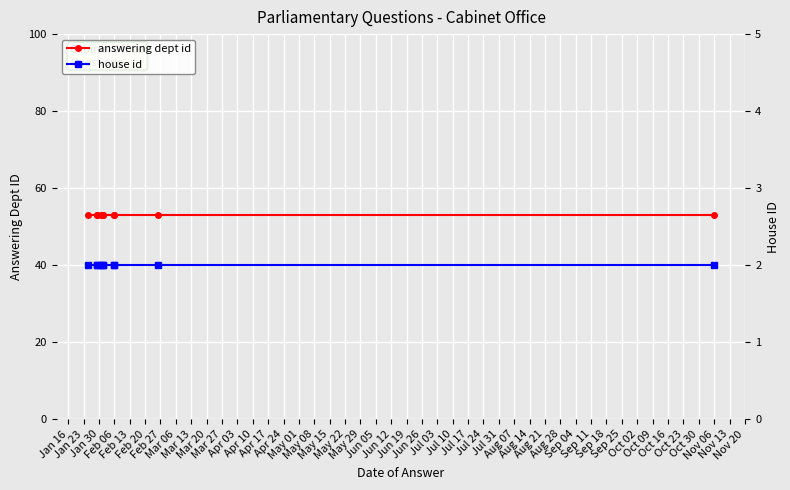

True or false: answering dept id and house id intersect in this chart.

False